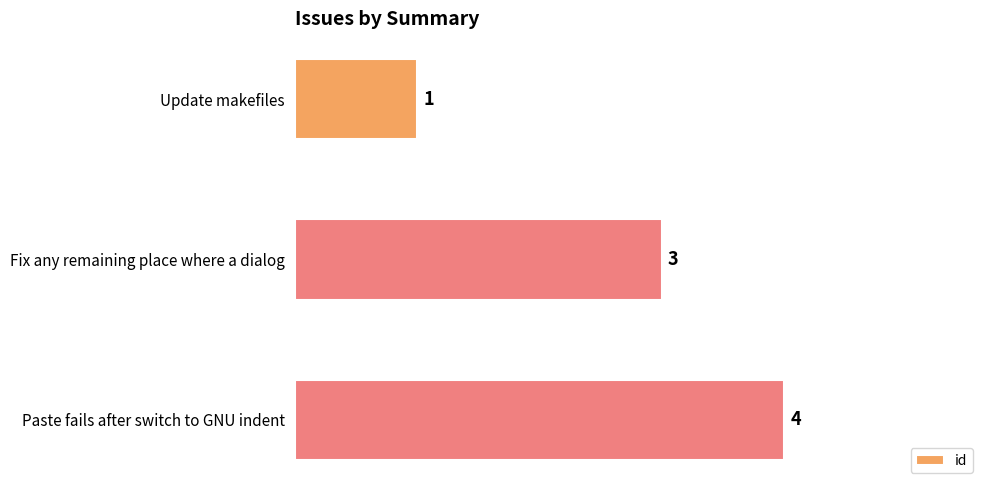

What is the change in value from Update makefiles to Paste fails after switch to GNU indent?

+3